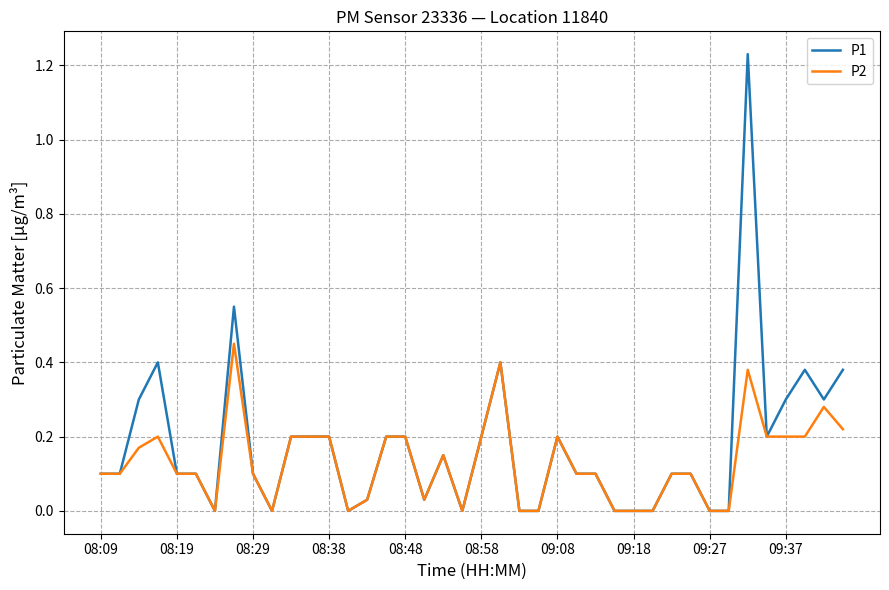

Which series has the widest spread of values?

P1